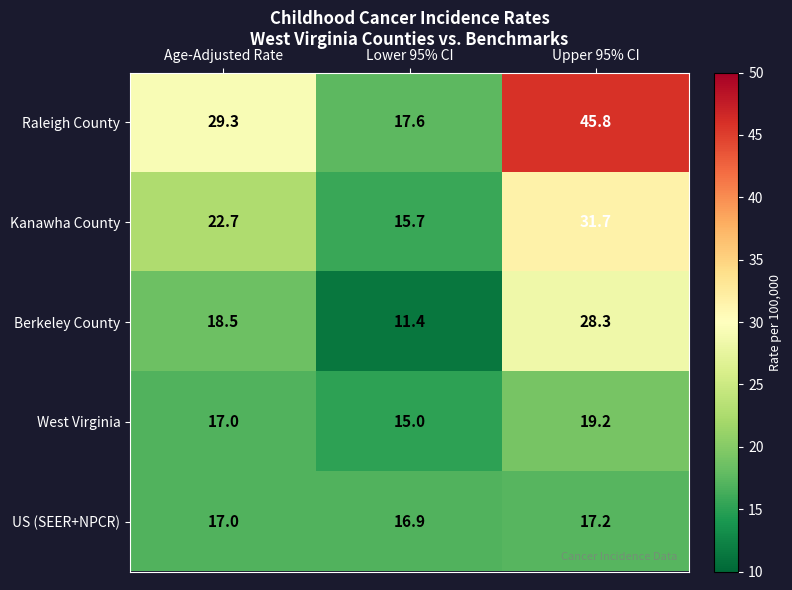

What is the maximum value for Kanawha County?

31.7